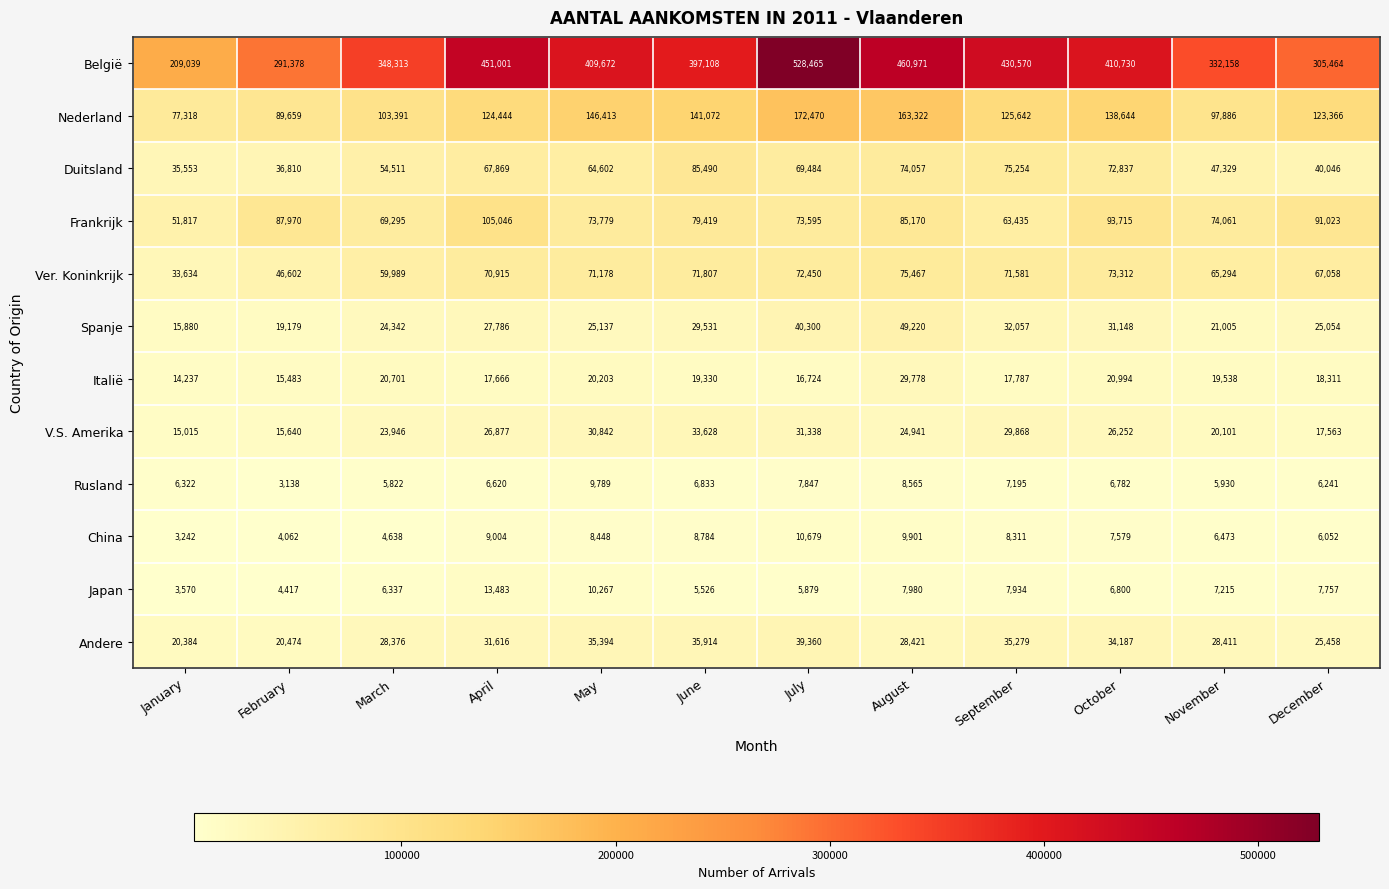

Which series has the widest spread of values?

België